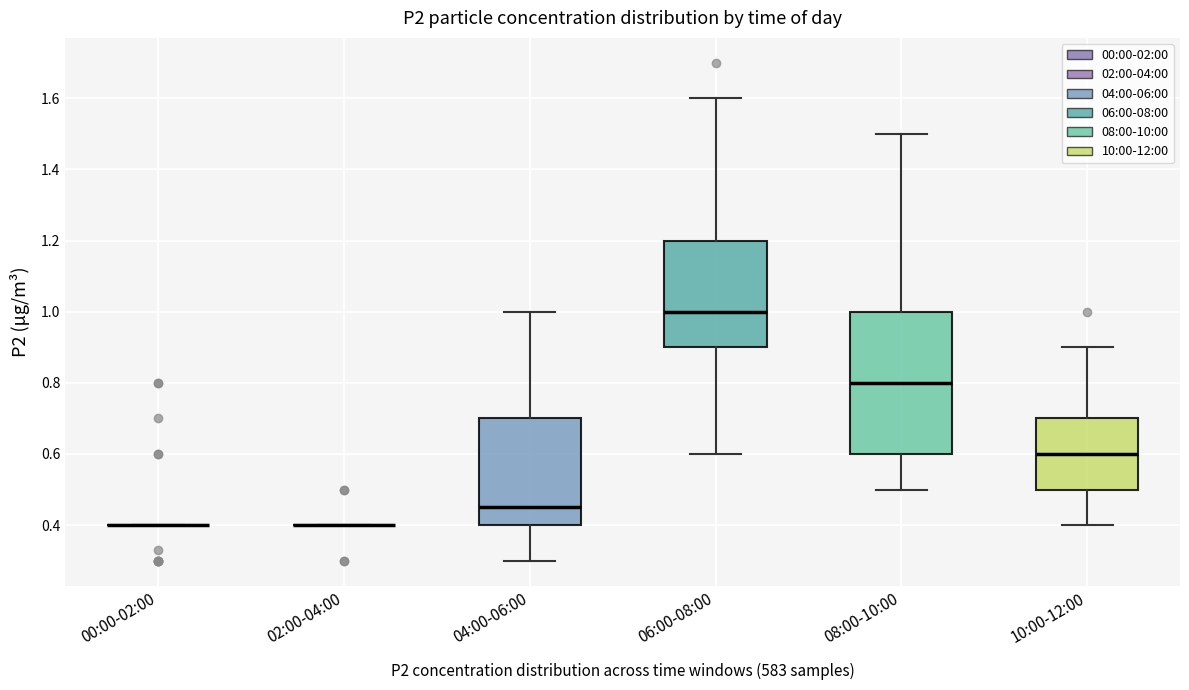

Reading left to right, read every box against the y-axis: the position of its median line, the range the box covers, and the ends of its whiskers. The values are not printed on the chart, so give them approximately, as read against the axis.

00:00-02:00: box collapsed to a line at 0.40, whiskers 0.40 to 0.40
02:00-04:00: box collapsed to a line at 0.40, whiskers 0.40 to 0.40
04:00-06:00: median 0.46, box 0.40 to 0.70, whiskers 0.30 to 1.00
06:00-08:00: median 1.00, box 0.90 to 1.20, whiskers 0.60 to 1.60
08:00-10:00: median 0.80, box 0.60 to 1.00, whiskers 0.50 to 1.50
10:00-12:00: median 0.60, box 0.50 to 0.70, whiskers 0.40 to 0.90